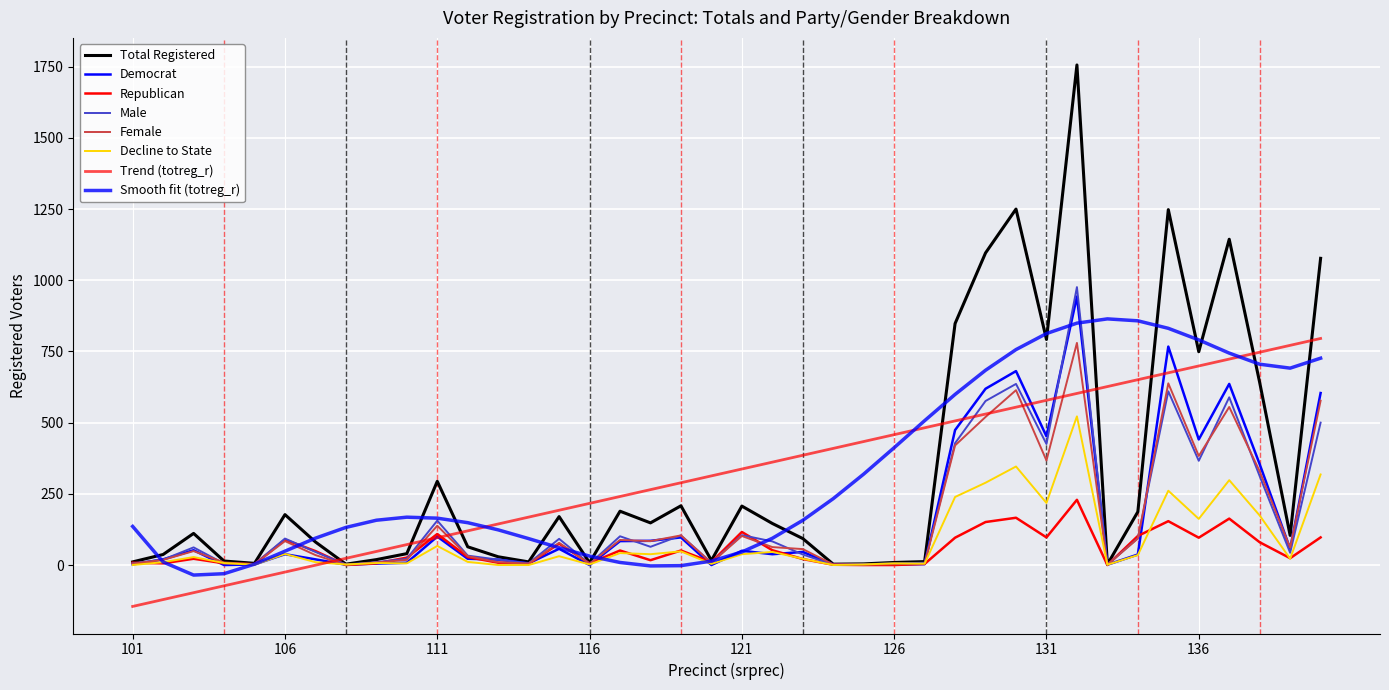

Is this an area chart (filled region under the line)?

No